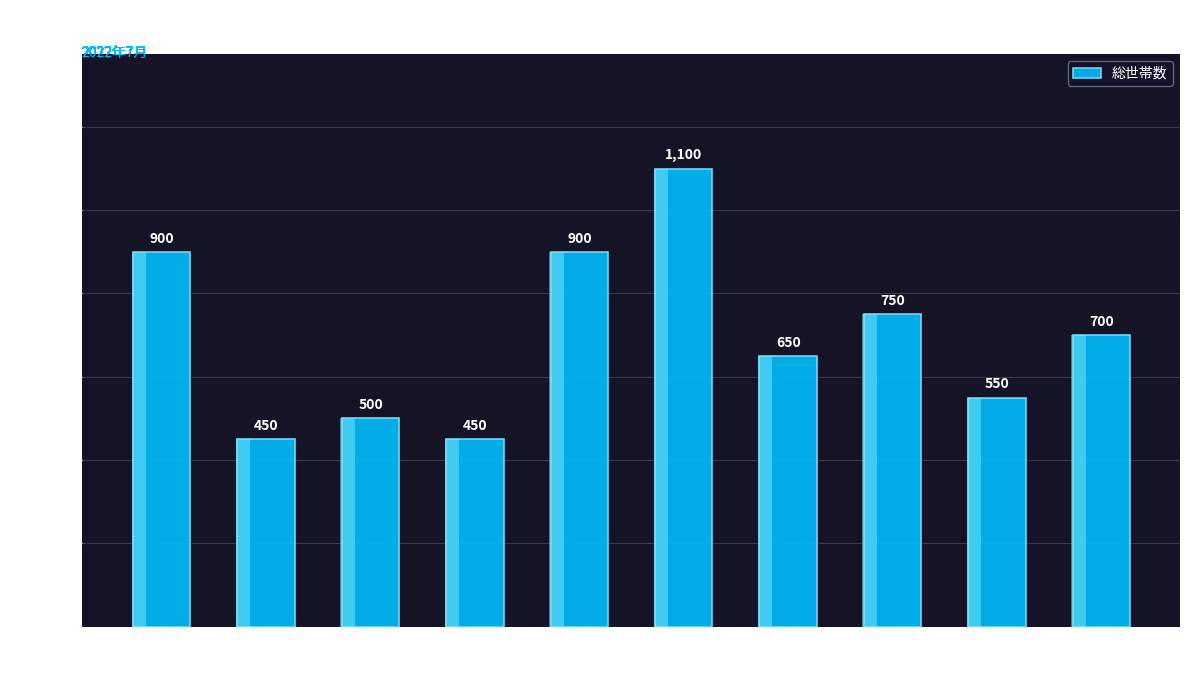

Which category has the lowest value across all series?

南彦根駅W